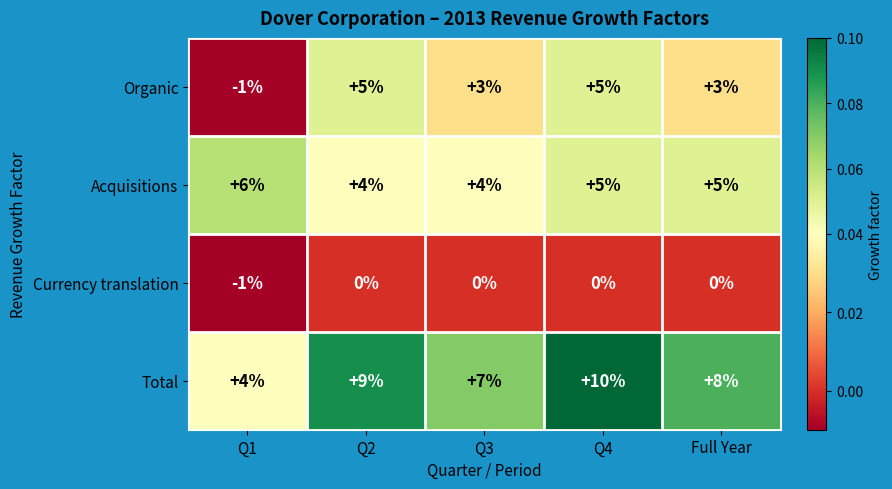

Reading left to right, list all the values displayed in this chart.

Organic: Q1=-1	Q2=5	Q3=3	Q4=5	Full Year=3
Acquisitions: Q1=6	Q2=4	Q3=4	Q4=5	Full Year=5
Currency translation: Q1=-1	Q2=0	Q3=0	Q4=0	Full Year=0
Total: Q1=4	Q2=9	Q3=7	Q4=10	Full Year=8